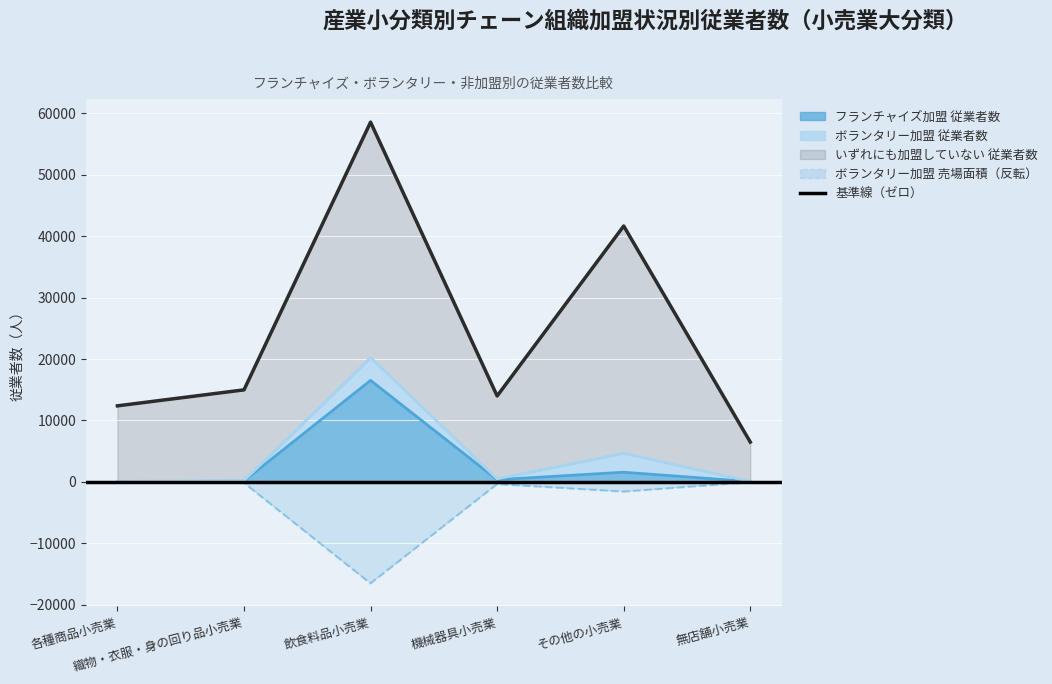

Rank the categories by ボランタリー加盟 従業者数 value from lowest to highest.

無店舗小売業, 各種商品小売業, 機械器具小売業, 織物・衣服・身の回り品小売業, その他の小売業, 飲食料品小売業